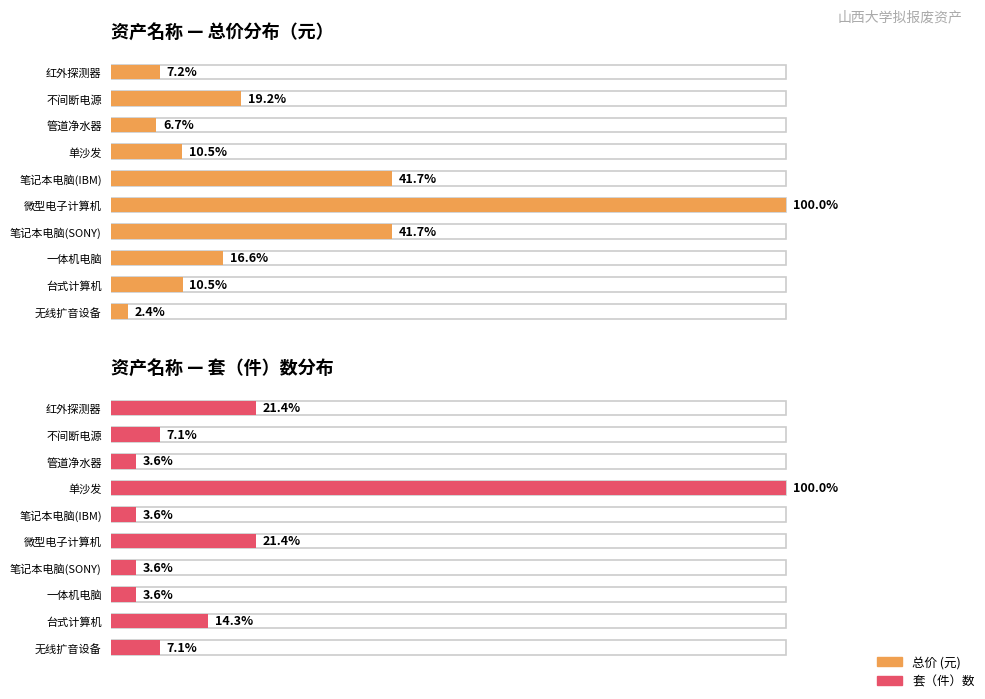

True or false: 套（件）数 has a value of 1 at 不间断电源.

False